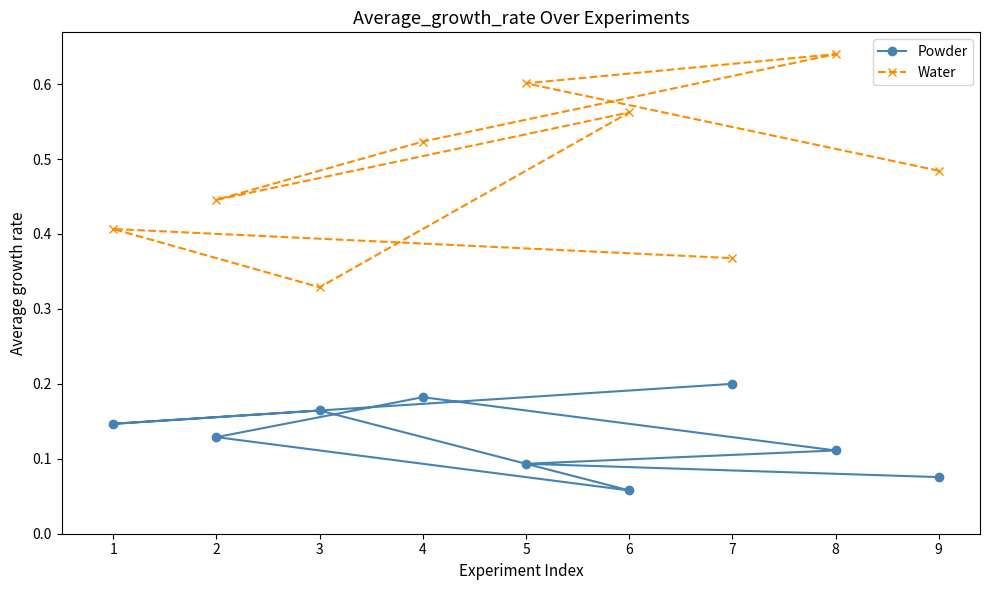

Does the chart have visible grid lines?

No